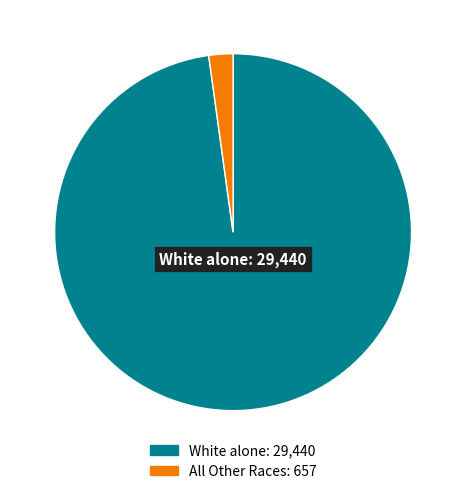

Is there any slice that represents more than half of the pie?

Yes